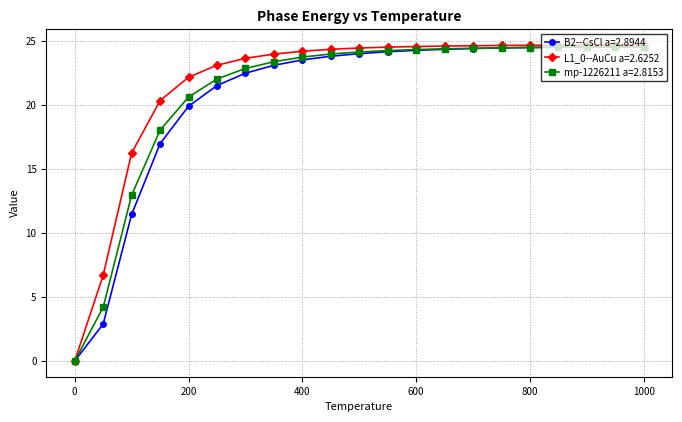

What is the difference between the maximum and second lowest values in the L1_0--AuCu a=2.6252 series?

18.0